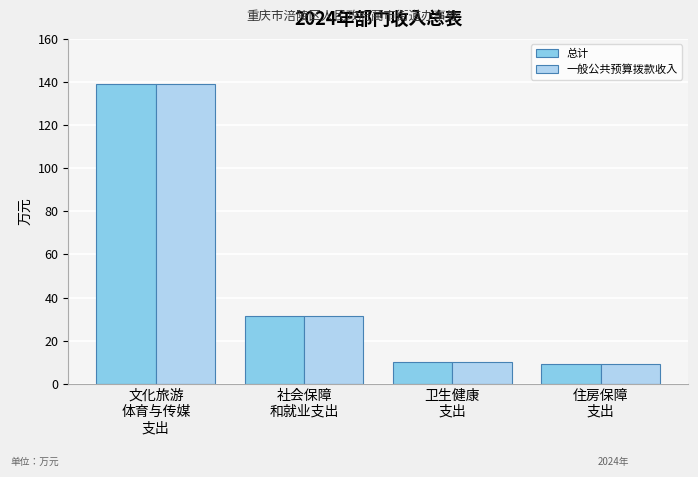

How many groups of bars are there?

4